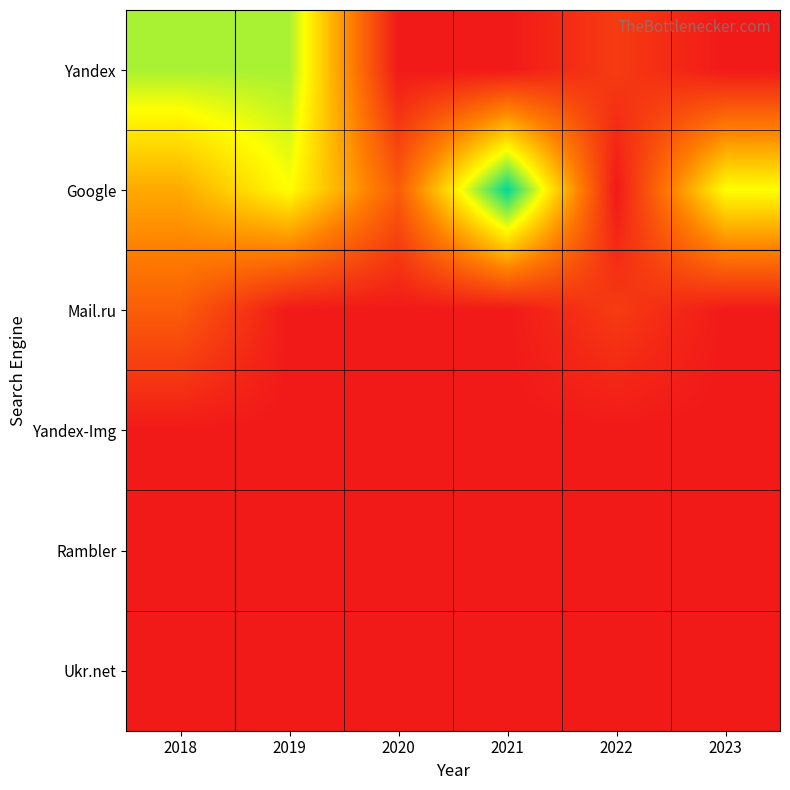

List the series in order of their peak value, highest first.

Google, Yandex, Mail.ru, Yandex-Img, Rambler, Ukr.net